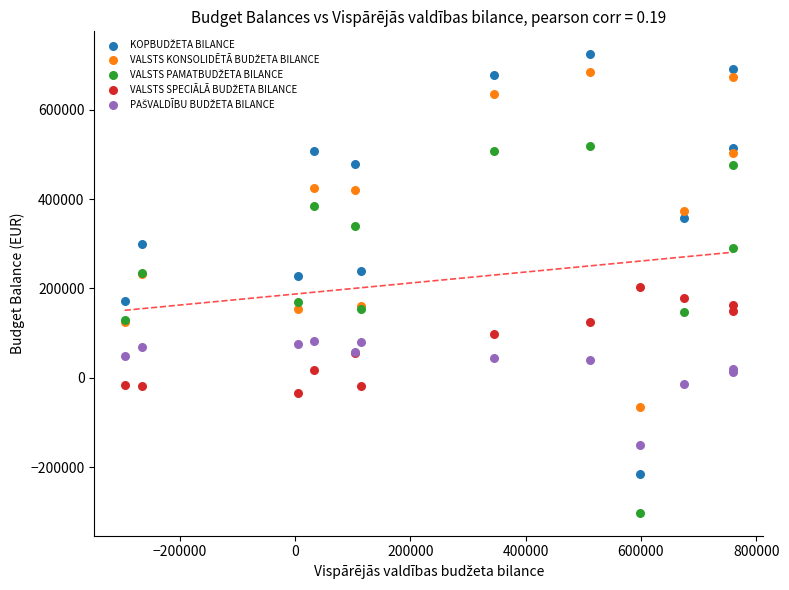

What is the X range (max minus min) for the scatter plot?

1054672.0